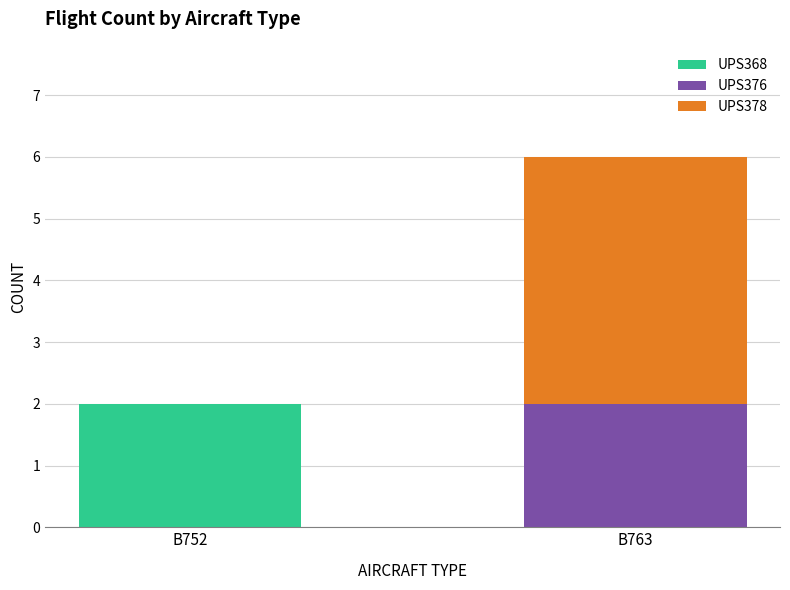

The value of UPS368 at B763 is 1. True or false?

False